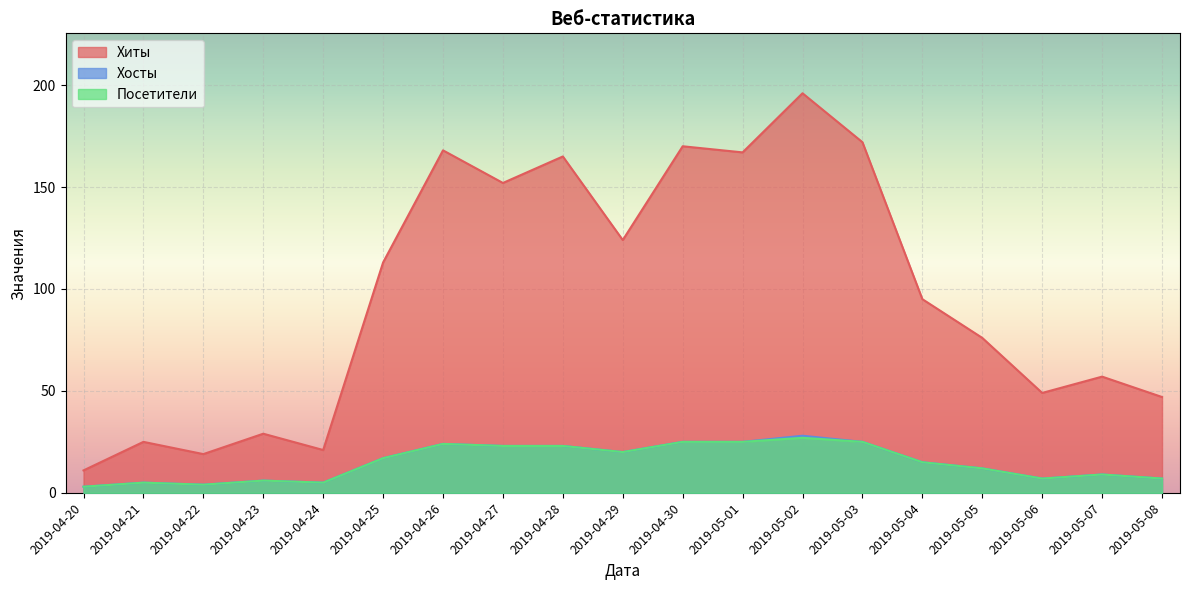

What are all the series names shown in the legend?

Хиты, Хосты, Посетители